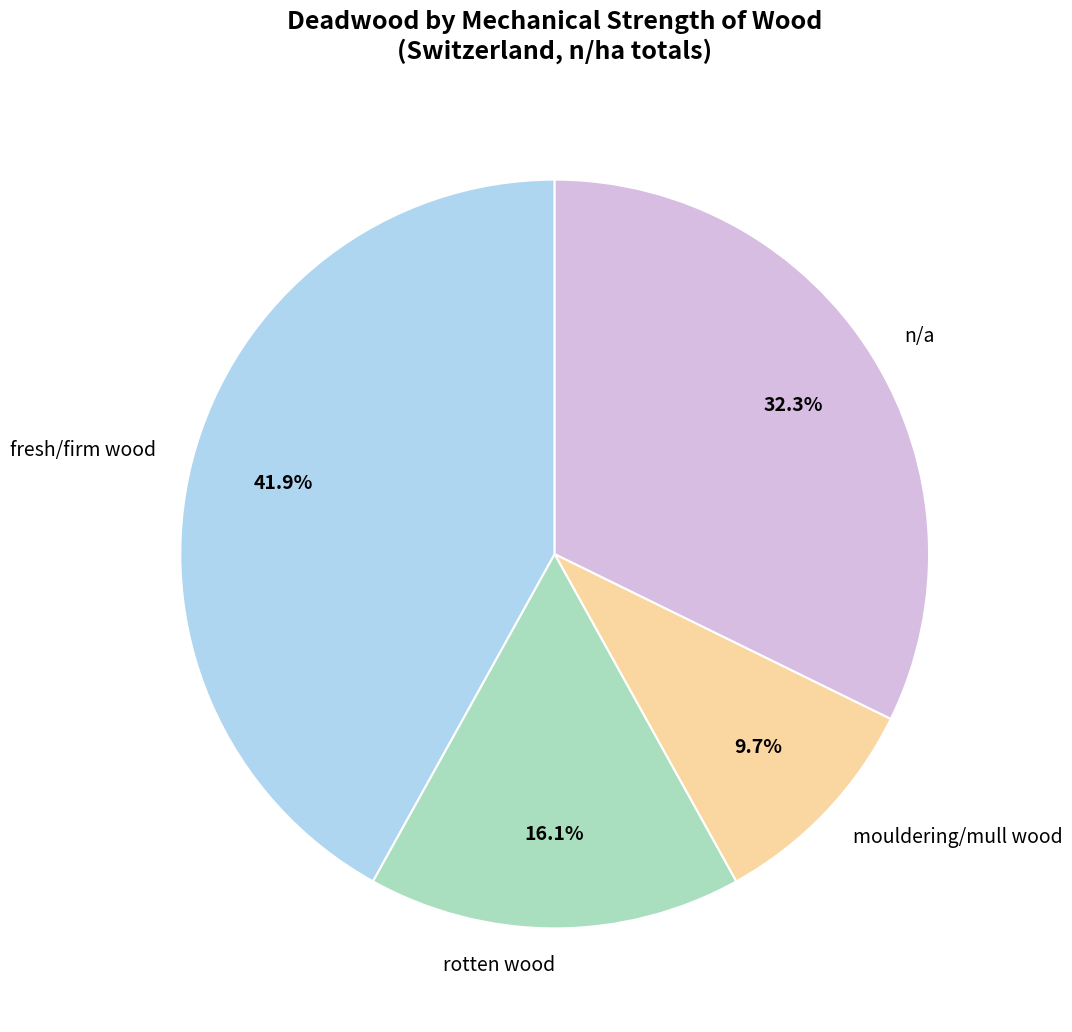

Rank the categories by value from lowest to highest.

mouldering/mull wood, rotten wood, n/a, fresh/firm wood